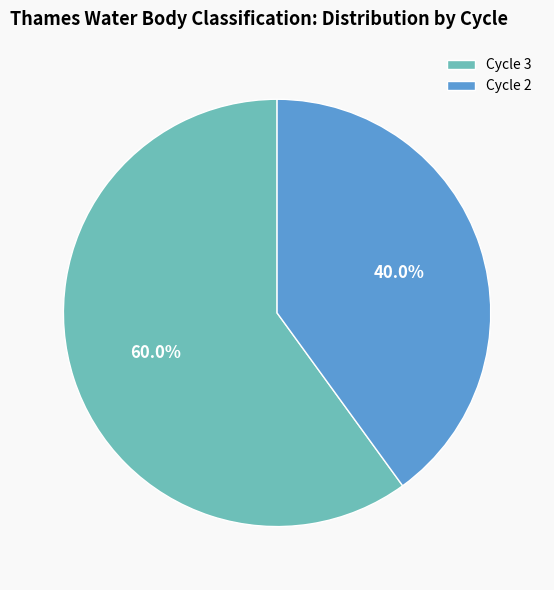

Is it true that Cycle 2 is 30% of the pie?

False